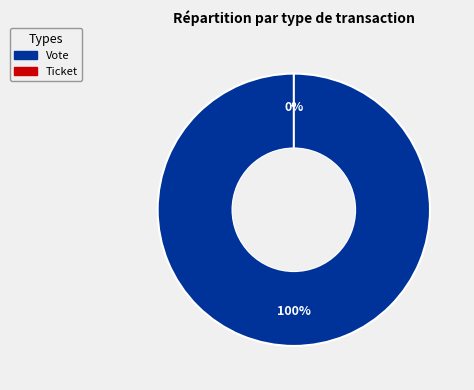

Do Ticket and Vote together represent more than half of the pie?

Yes